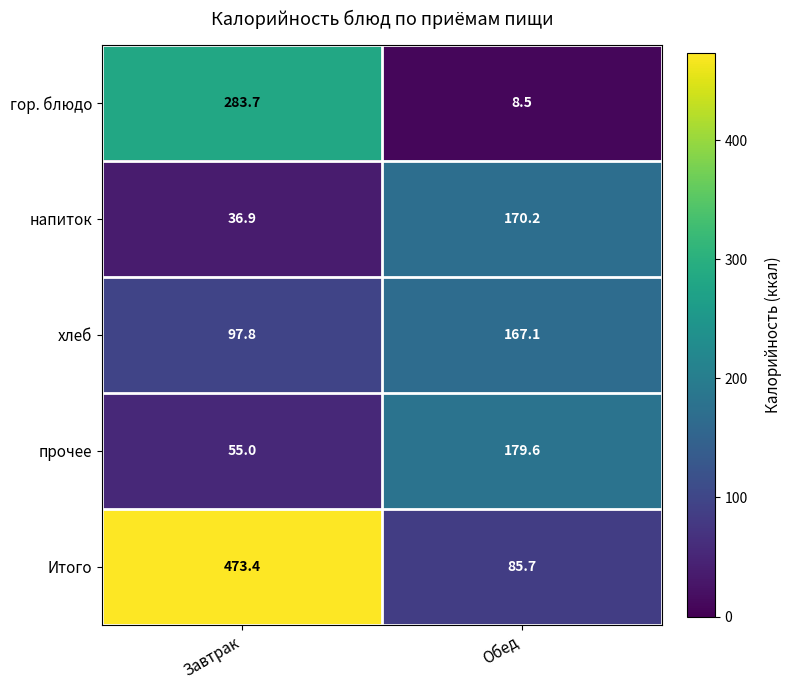

Reading left to right, list all the values displayed in this chart.

гор. блюдо: Завтрак=283.7	Обед=8.5
напиток: Завтрак=36.9	Обед=170.2
хлеб: Завтрак=97.8	Обед=167.1
прочее: Завтрак=55.0	Обед=179.6
Итого: Завтрак=473.4	Обед=85.7